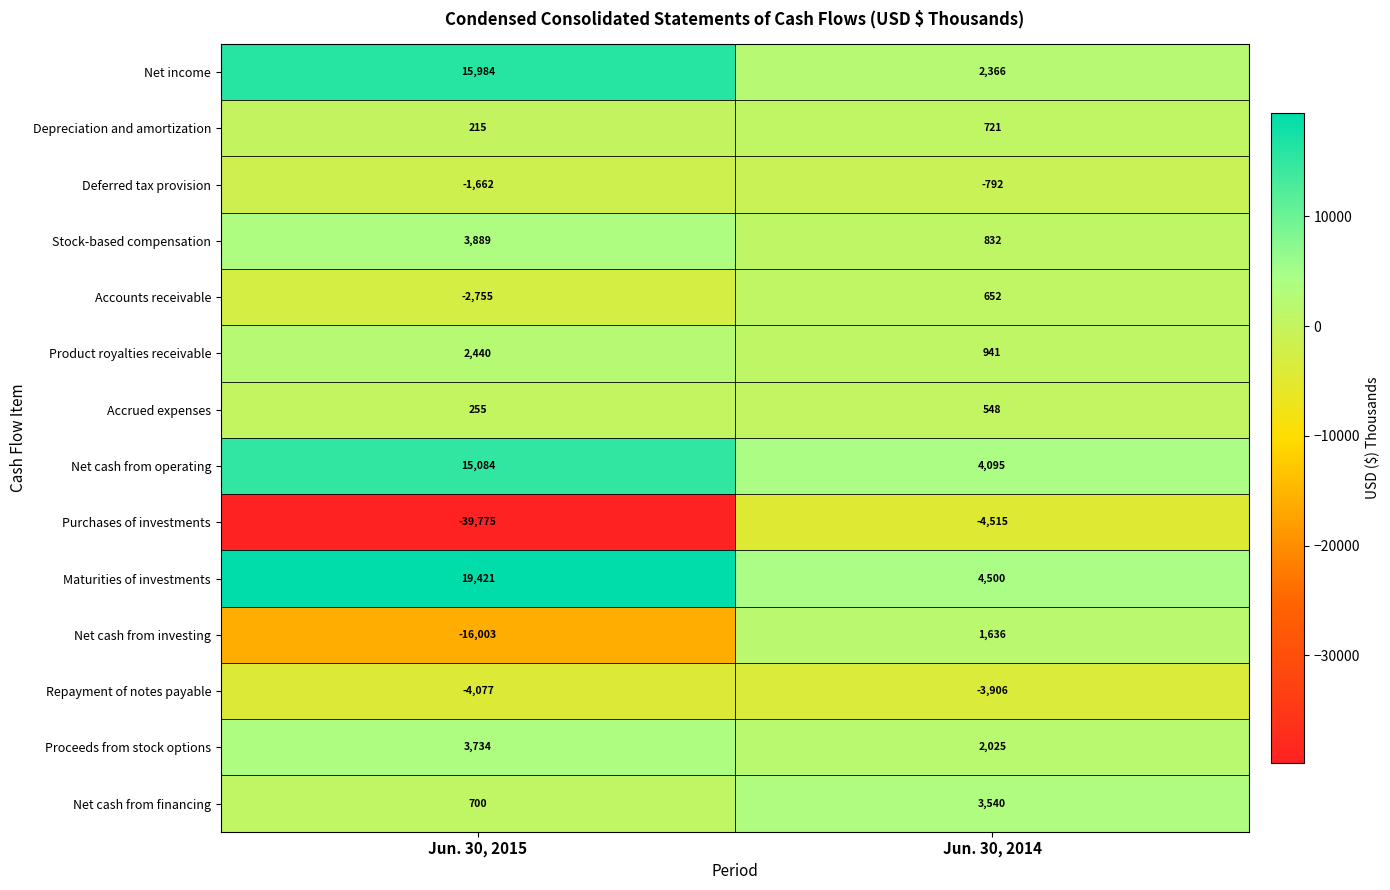

What is the difference between the maximum and minimum values in the Repayment of notes payable series?

171